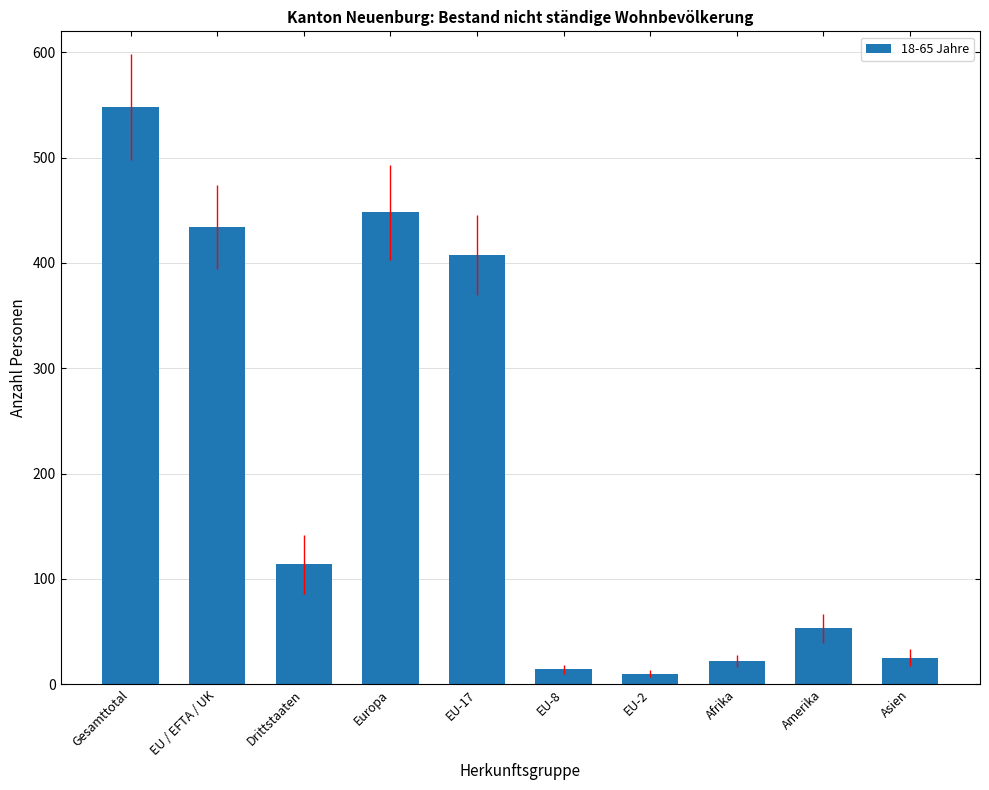

What is the maximum value shown in the chart?

548